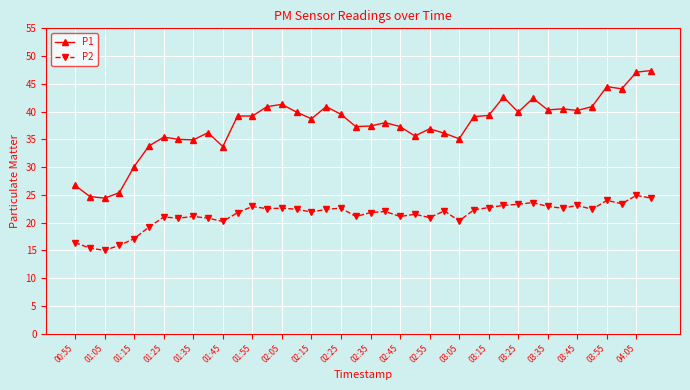

What is the average value of the P1 series?

37.5